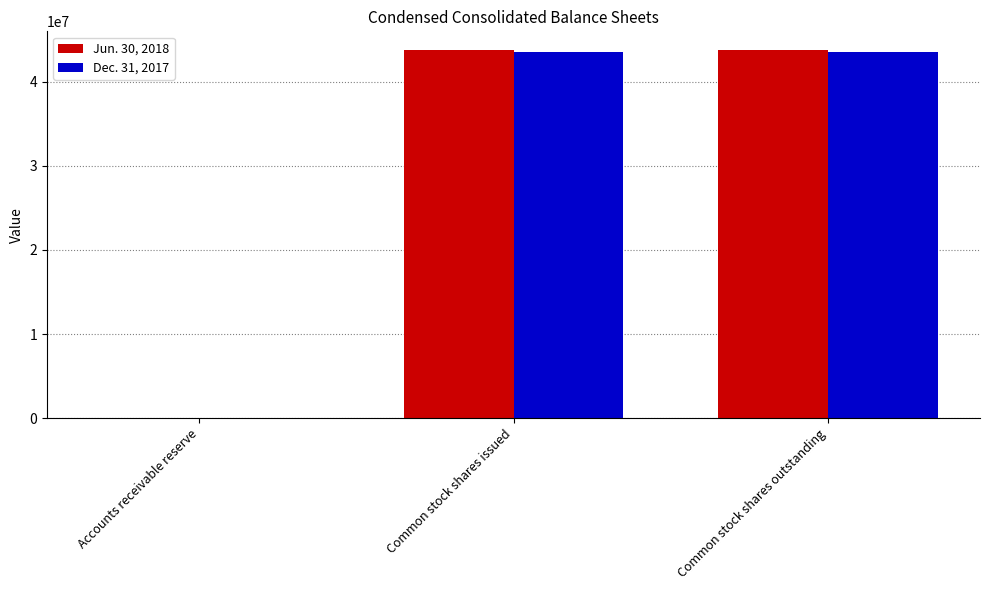

What is the total value across all series at Accounts receivable reserve?

119